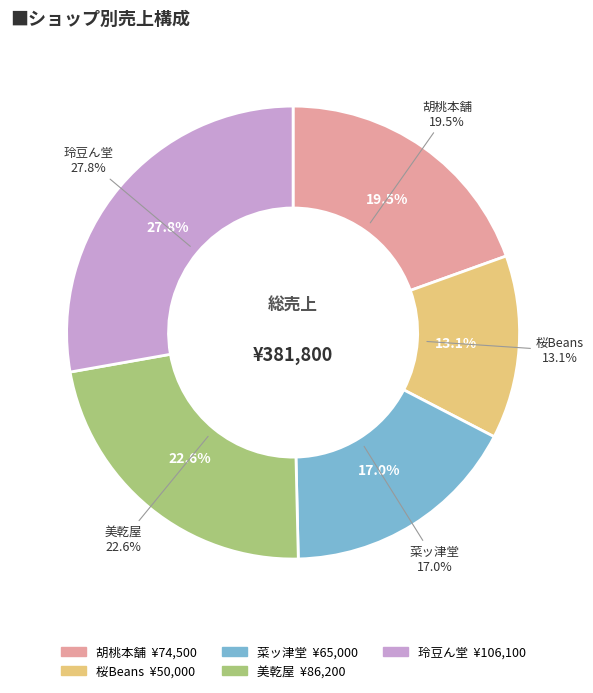

Is it true that 桜Beans is 1% of the pie?

False